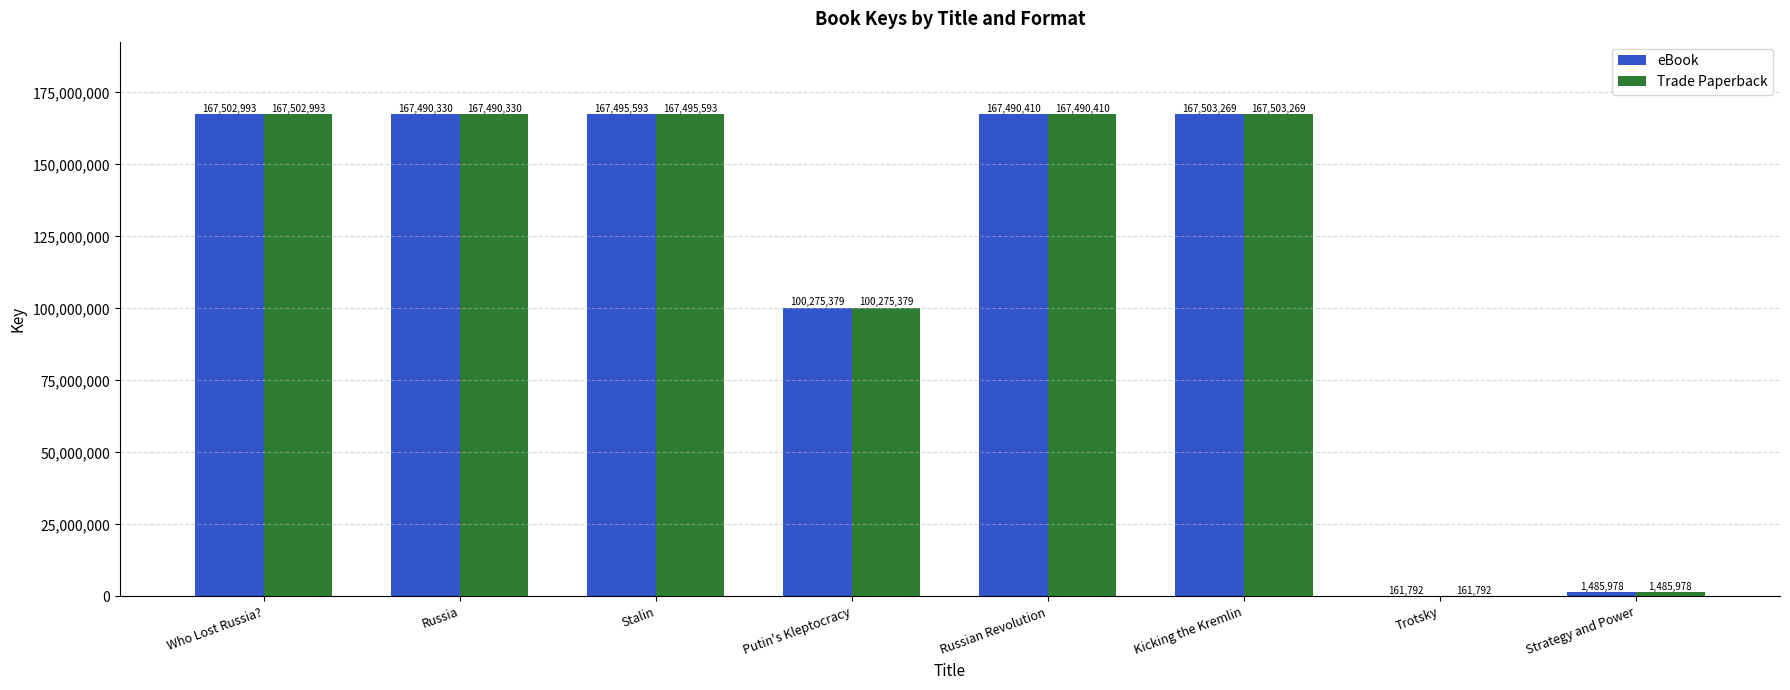

Is the value of eBook at Putin's Kleptocracy greater than the value of Trade Paperback at Stalin?

No